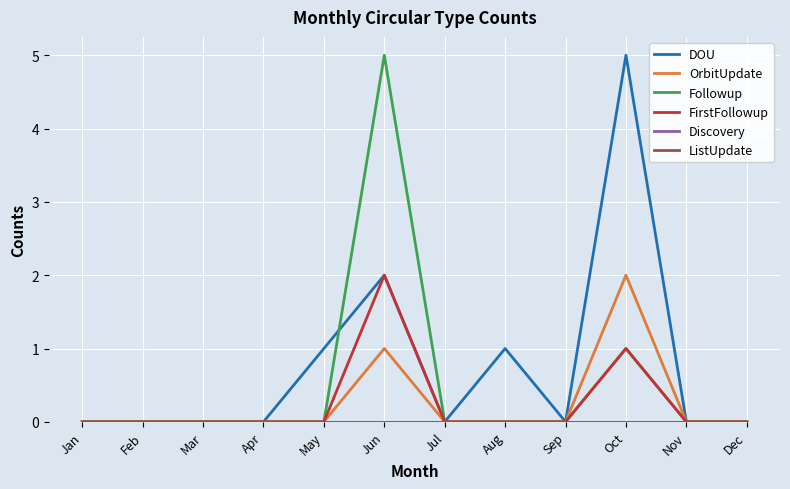

Does the chart have visible grid lines?

Yes